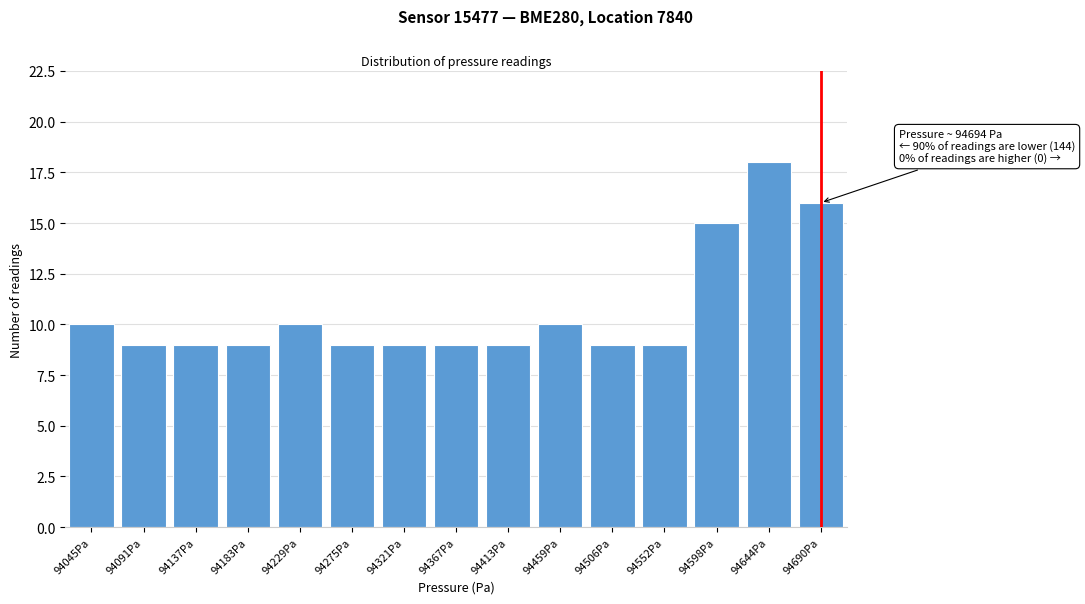

Reading left to right, what are all the values shown in this chart?

94045Pa=10	94091Pa=9	94137Pa=9	94183Pa=9	94229Pa=10	94275Pa=9	94321Pa=9	94367Pa=9	94413Pa=9	94459Pa=10	94506Pa=9	94552Pa=9	94598Pa=15	94644Pa=18	94690Pa=16